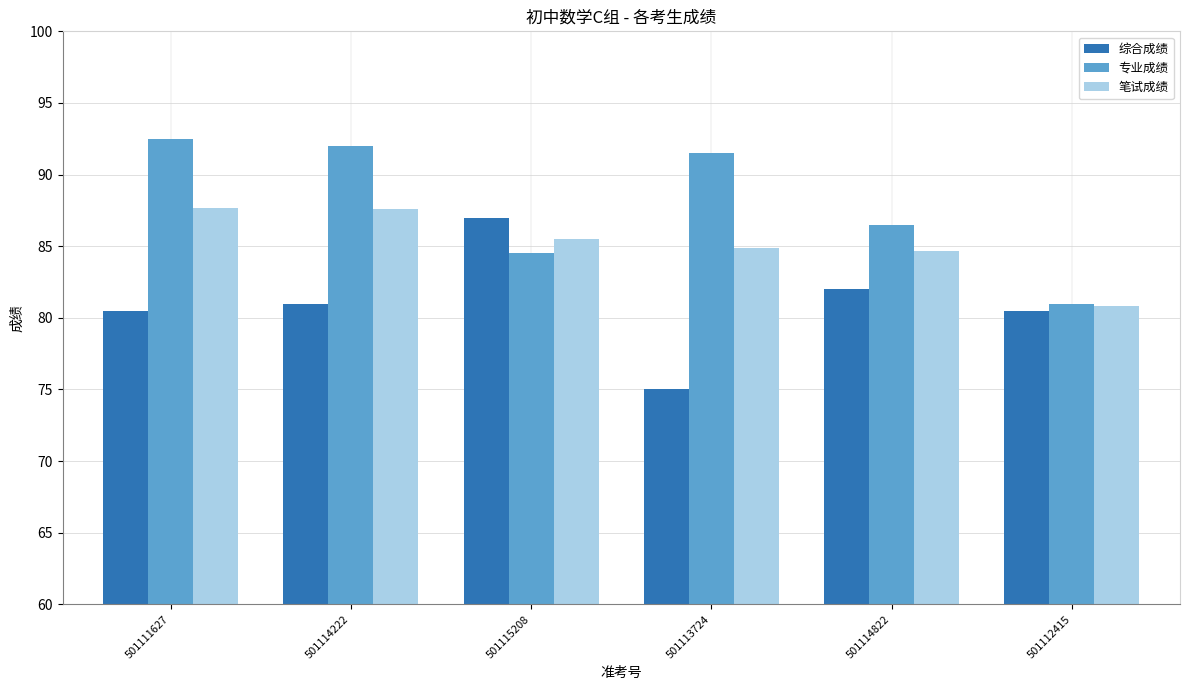

List the series in order of their peak value, highest first.

专业成绩, 笔试成绩, 综合成绩